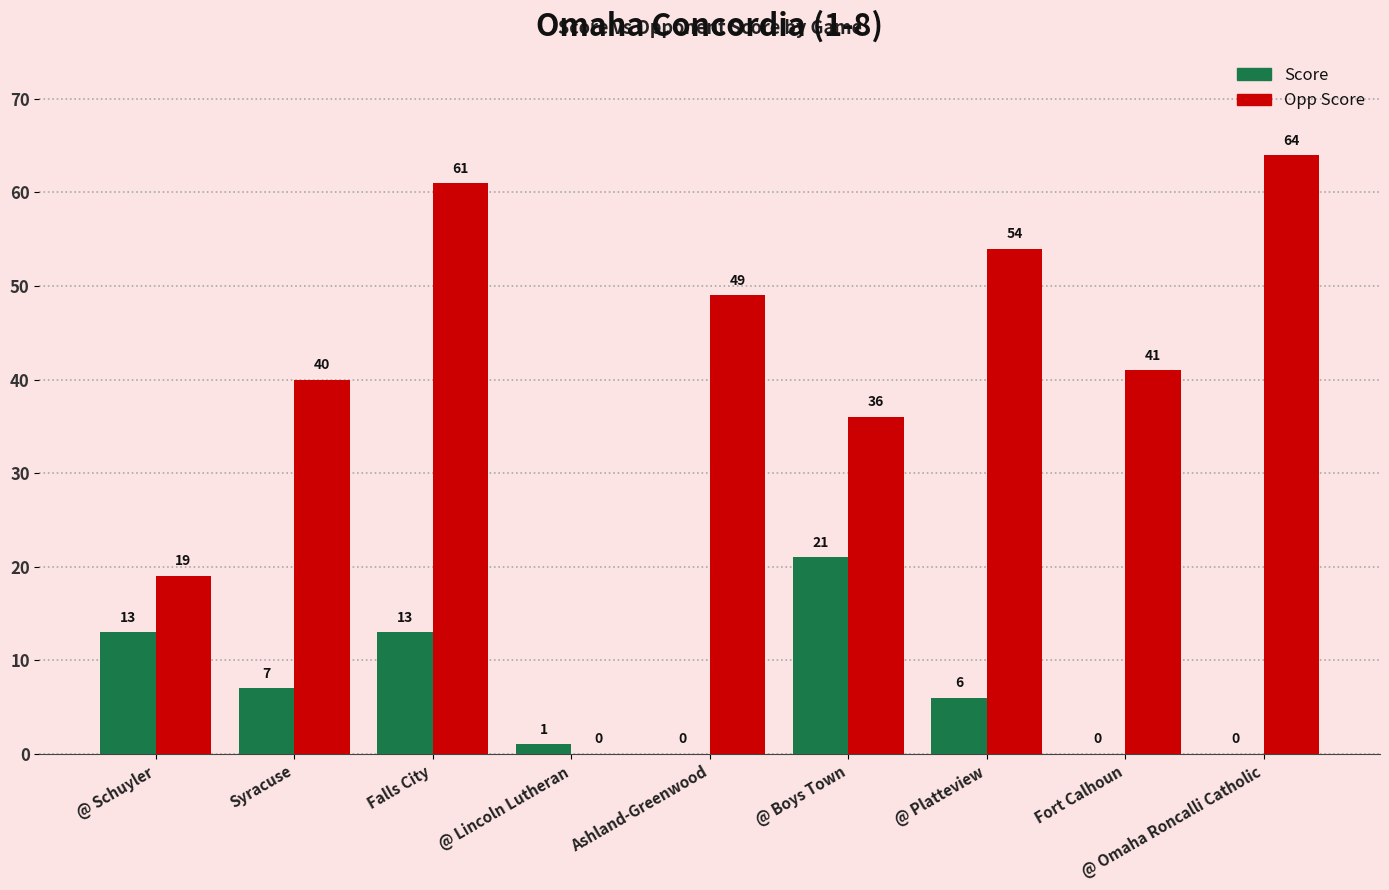

Between @ Boys Town and @ Omaha Roncalli Catholic, which series saw the biggest shift?

Opp Score